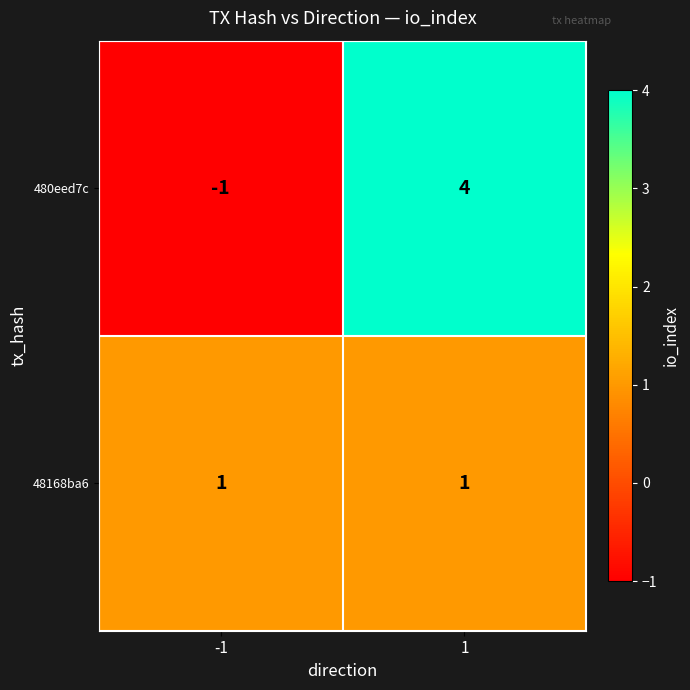

Which series has the largest total across all categories?

480eed7c